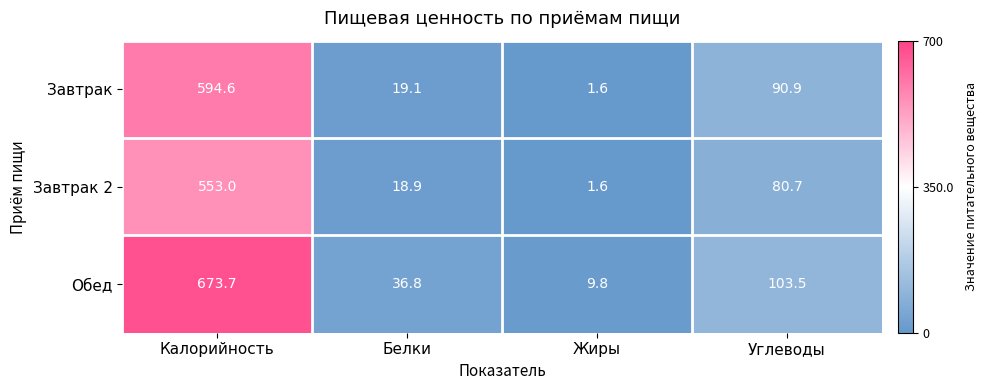

List the series in order of their overall mean, highest first.

Обед, Завтрак, Завтрак 2